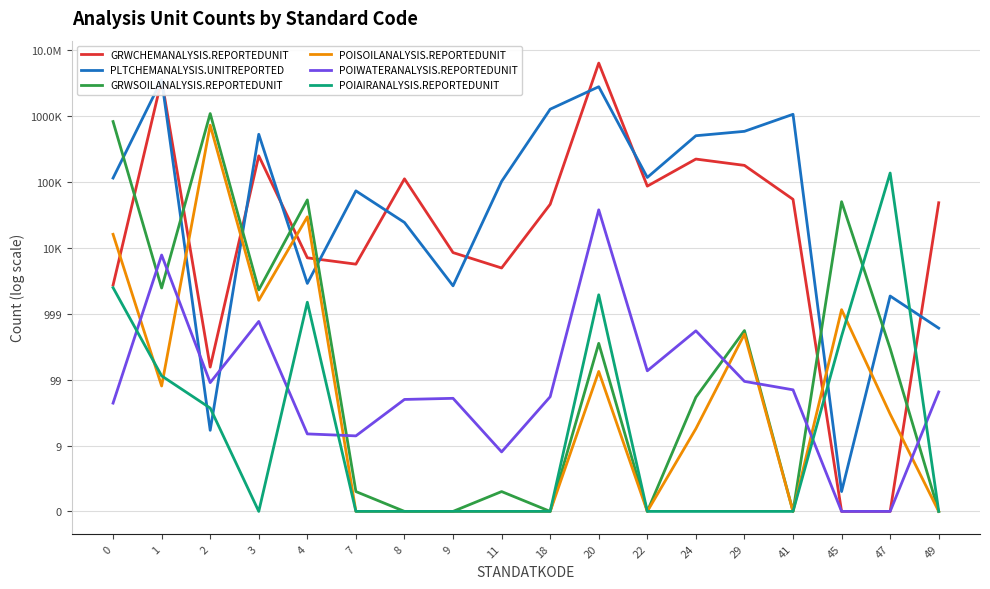

True or false: POIWATERANALYSIS.REPORTEDUNIT has a value of 1.7 at 9.

True